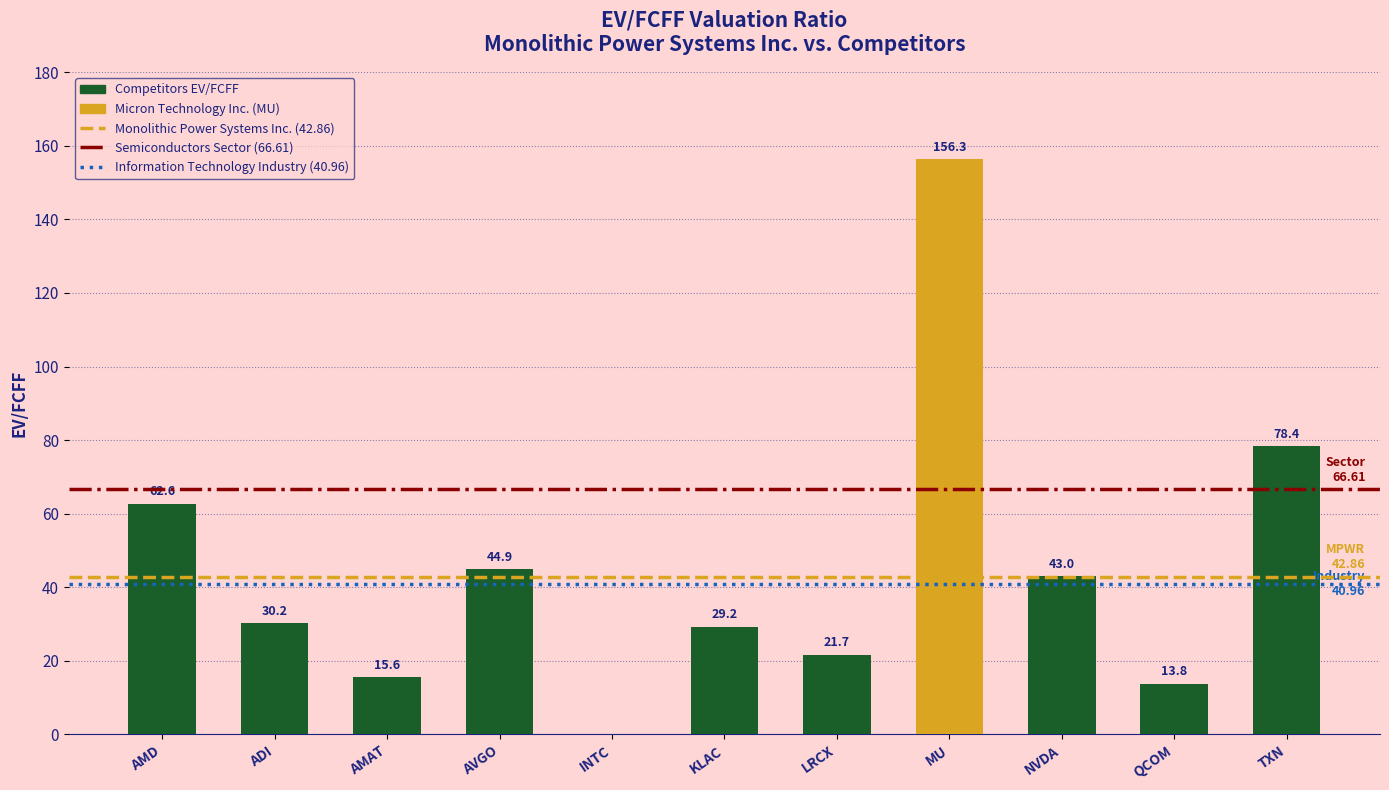

What is the maximum value shown in the chart?

156.3